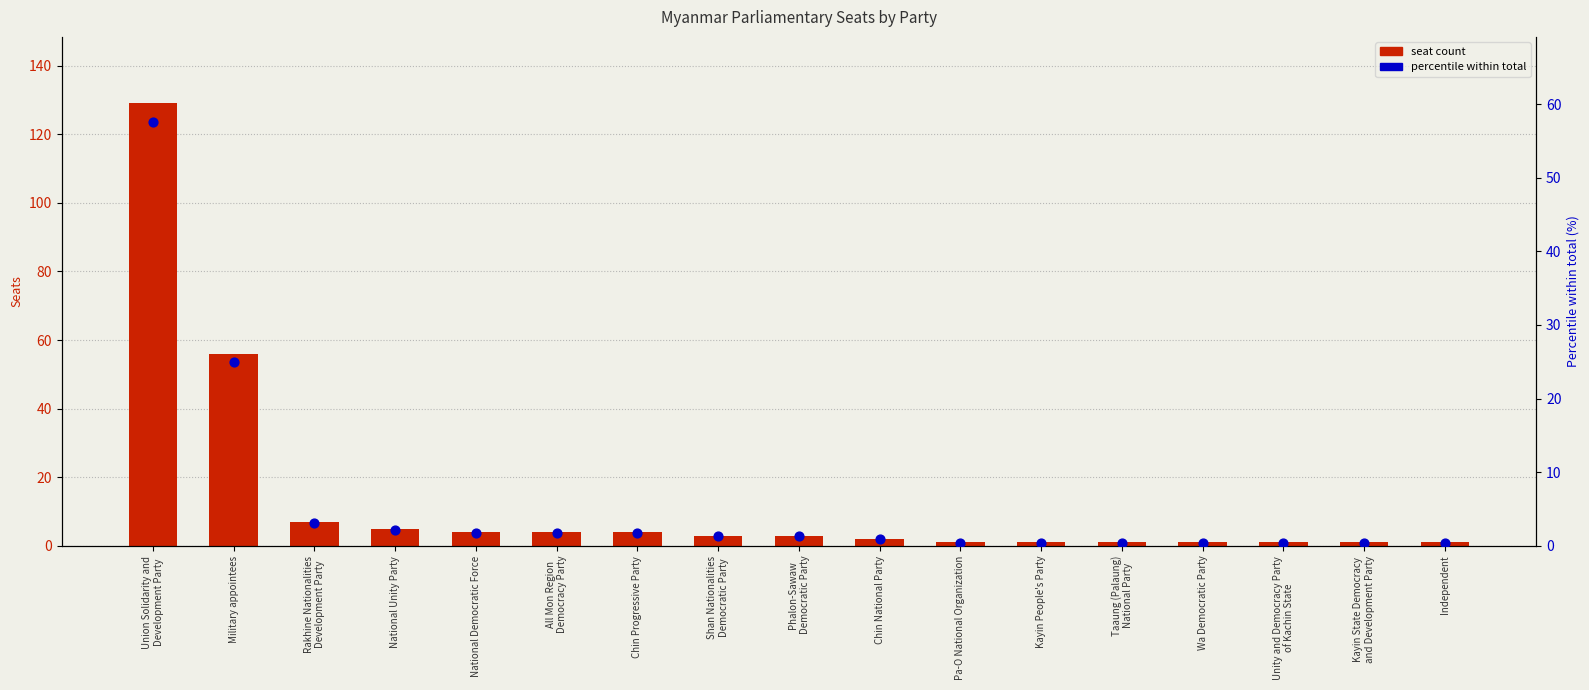

Which series has the largest Y range (max minus min)?

seat count